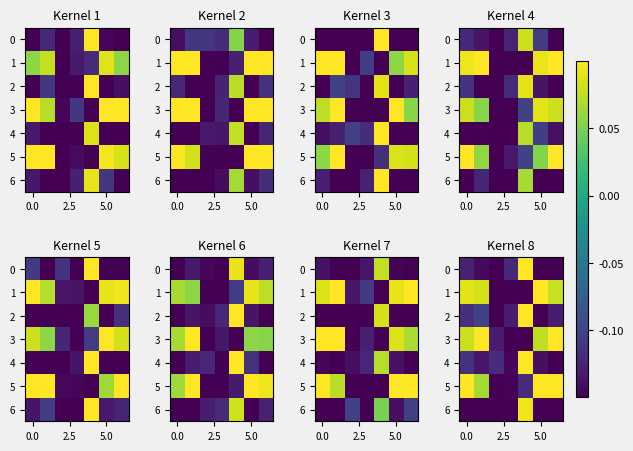

What is the average value of the 2 series?

-0.1